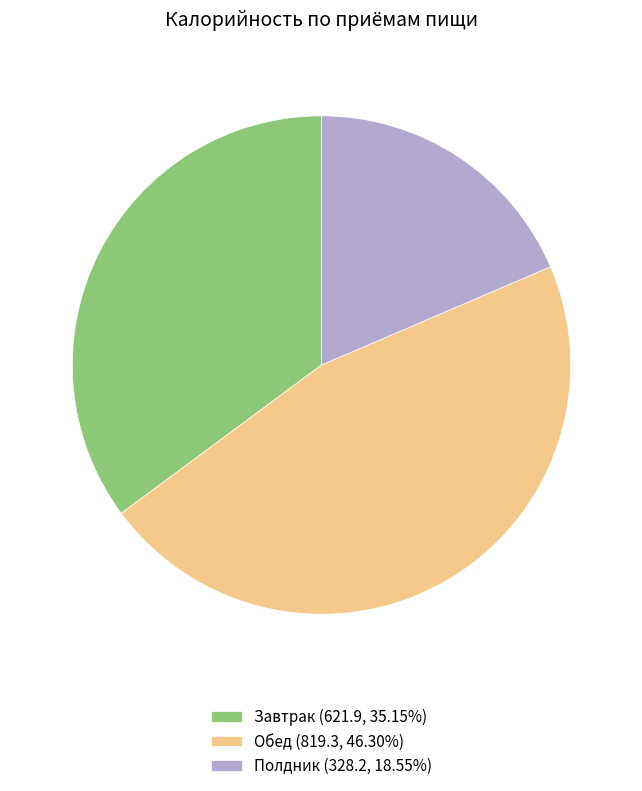

Approximately how many times larger is the value at Полдник (328.2, 18.55%) compared to Завтрак (621.9, 35.15%)?

0.5